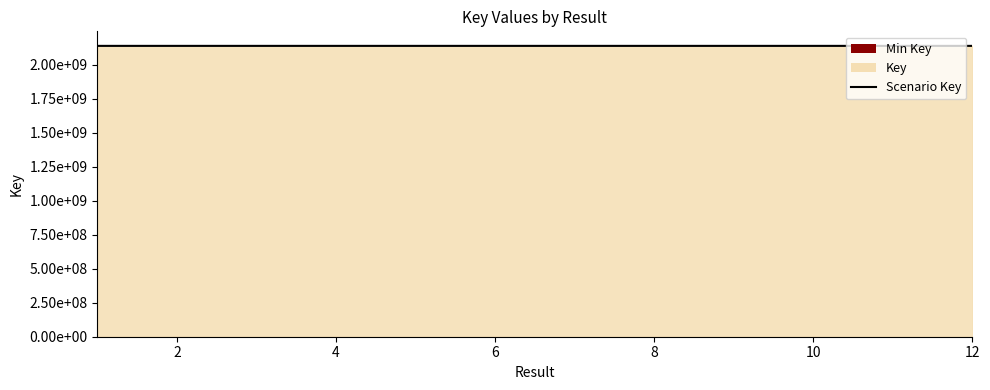

Where is the data nearest to the value 2137716988?

4